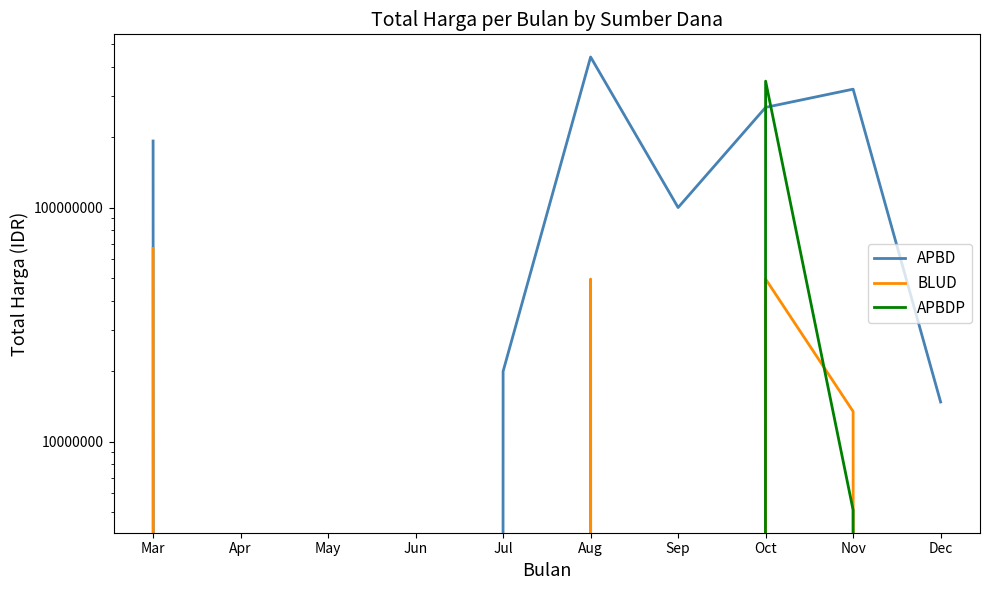

Rank the series at Dec from lowest to highest value.

BLUD, APBDP, APBD